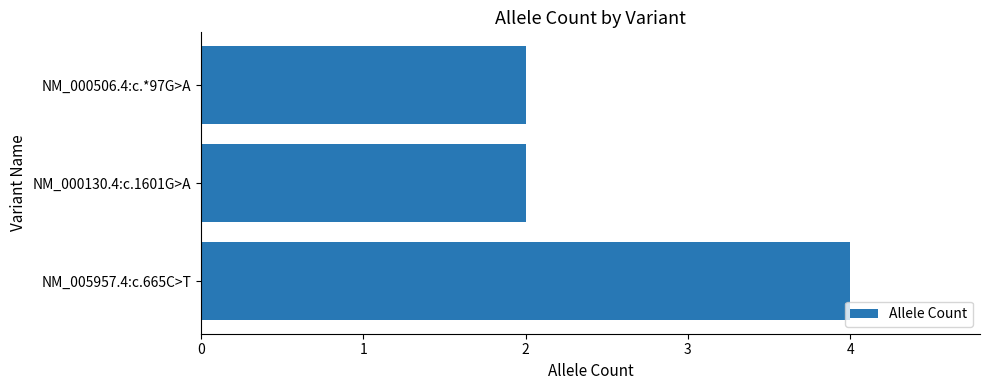

Reading bottom to top, list all the values displayed in this chart.

4	2	2